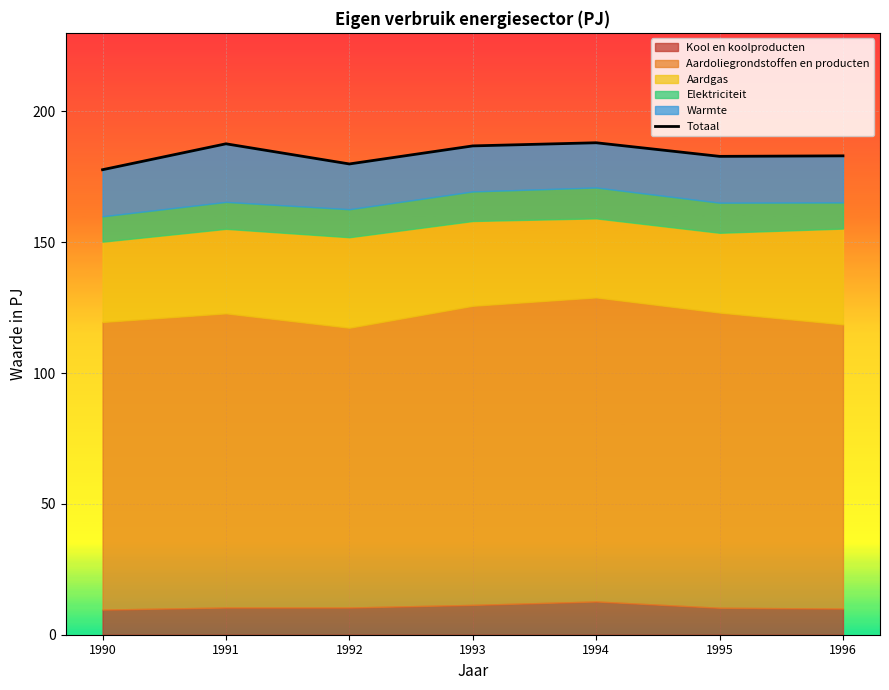

Which category has the highest value across all series?

1994